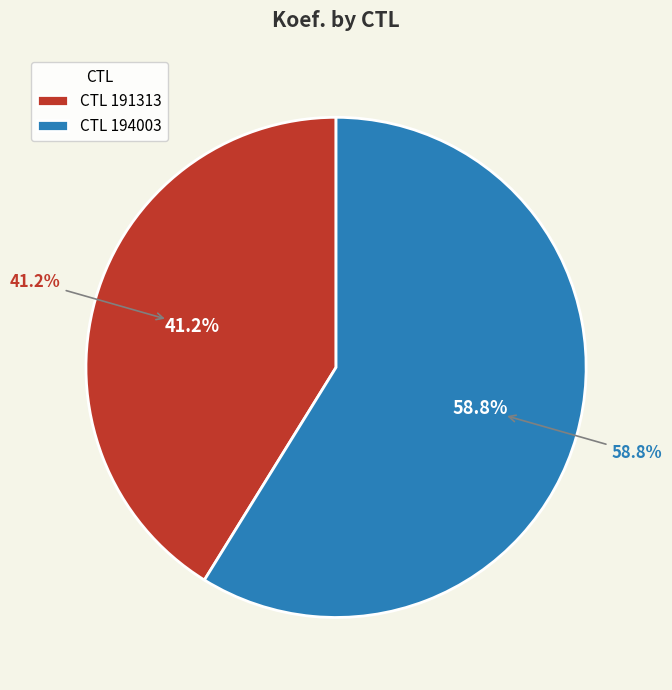

To the nearest percent, what is the average slice percentage?

50%